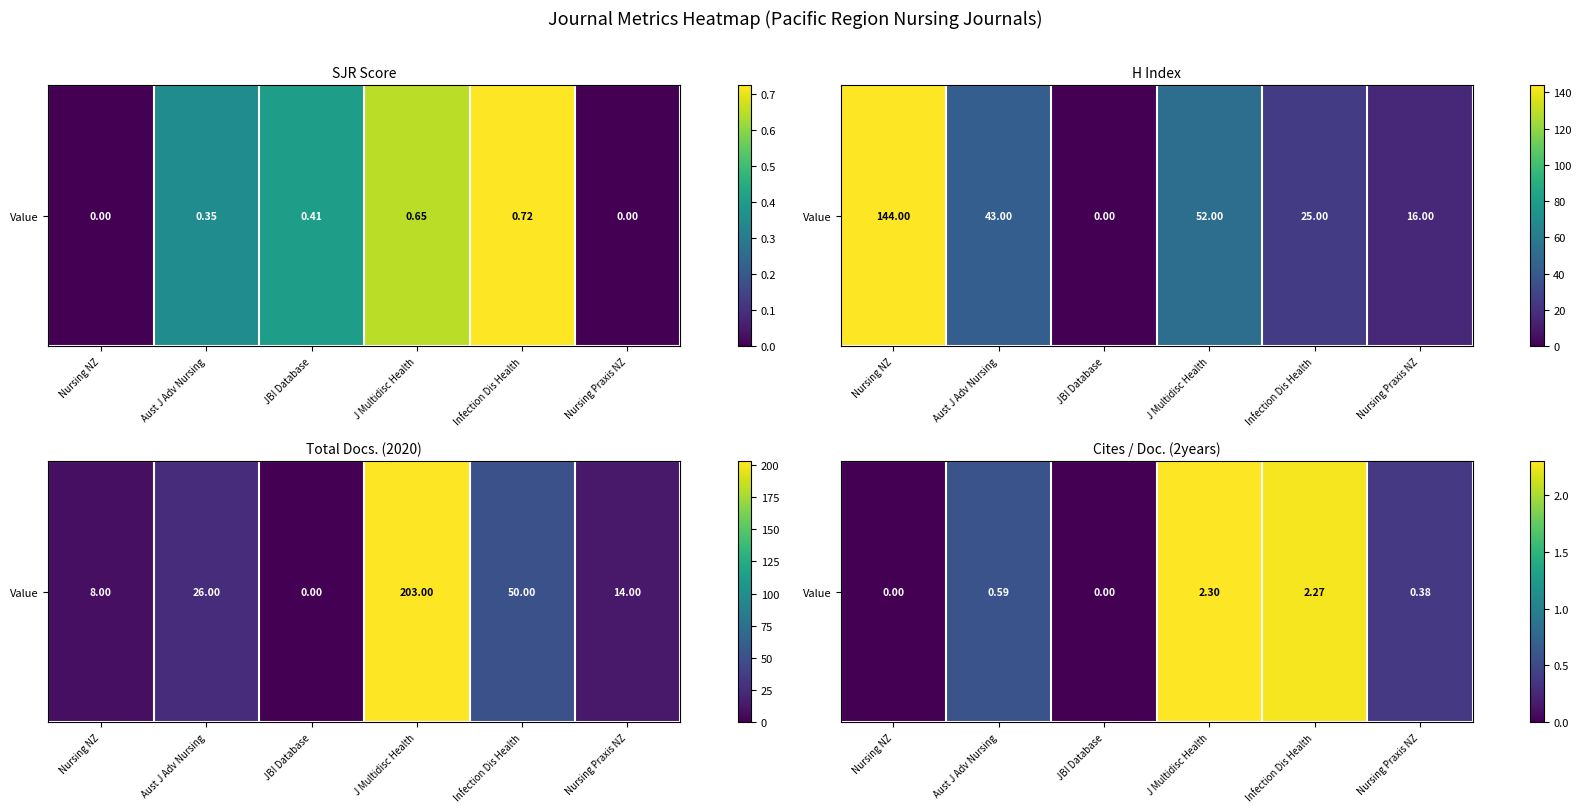

True or false: the data shows 3.0 at Infection Dis Health.

False